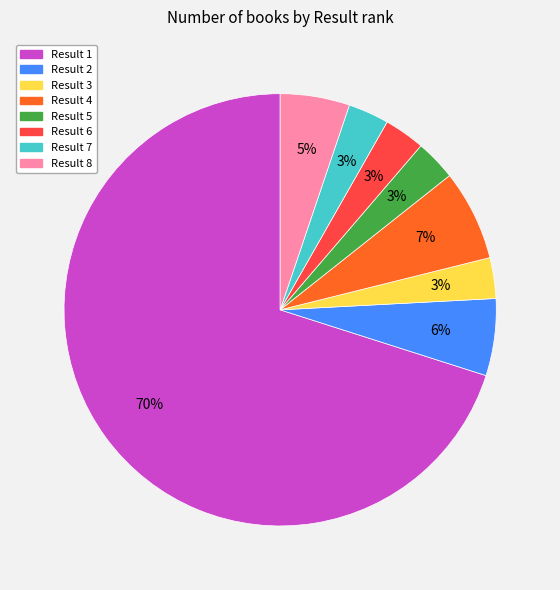

The Result 3 slice represents 8% of the pie. True or false?

False